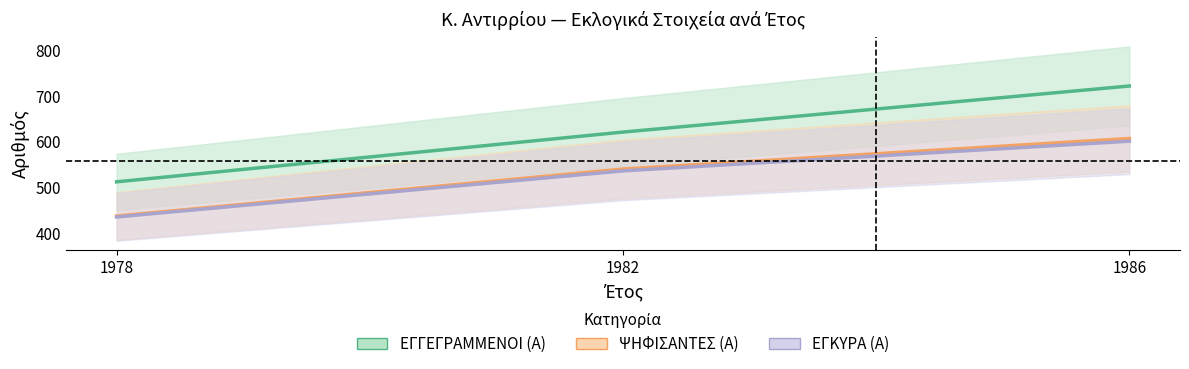

What is the sum of the ΕΓΚΥΡΑ (Α) values at 1982 and 1986?

1137